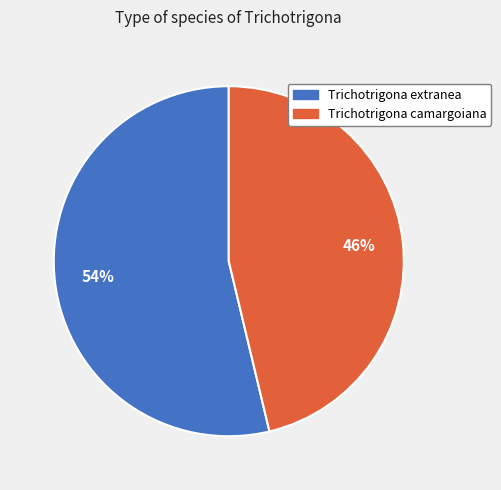

Is there any slice that represents more than half of the pie?

Yes